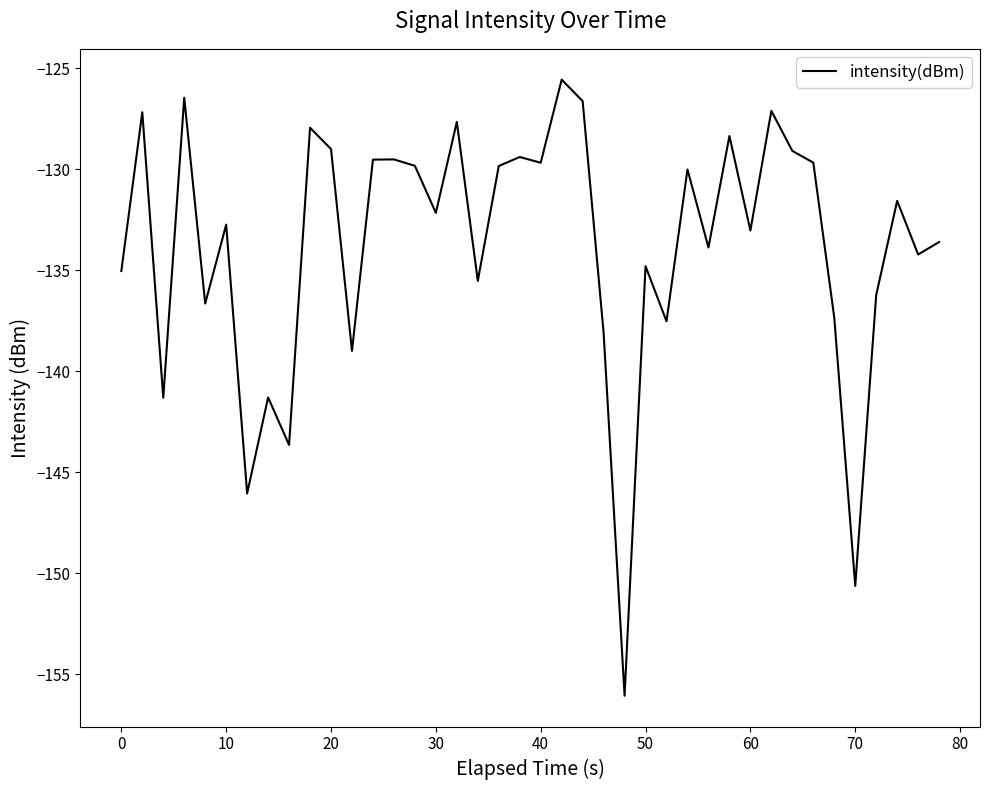

True or false: there are more than 2 points higher than both neighbors.

True